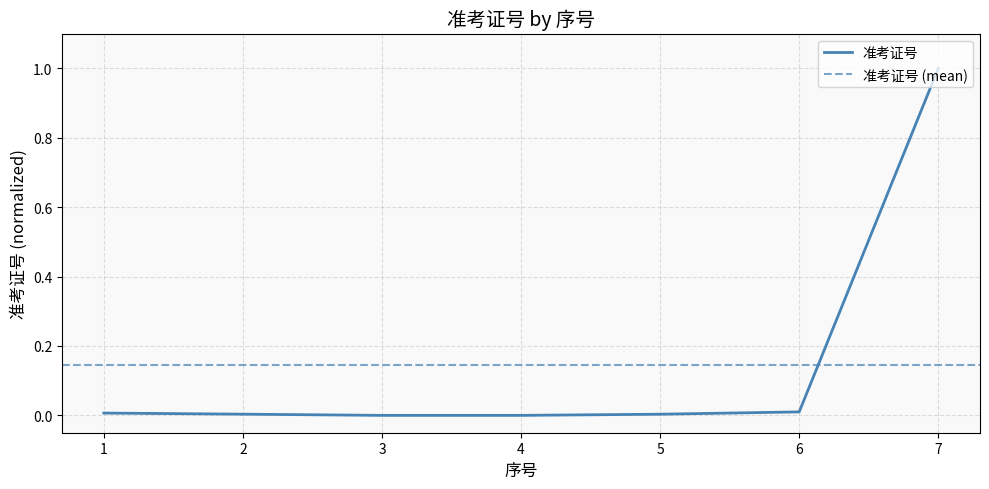

Reading left to right, extract all data points from this chart.

0.0	0.0	0.0	0.0	0.0	0.0	1.0